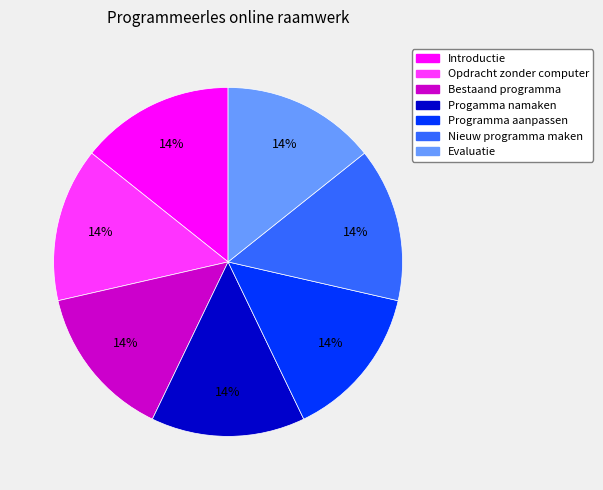

Do Opdracht zonder computer and Programma aanpassen together represent more than half of the pie?

No